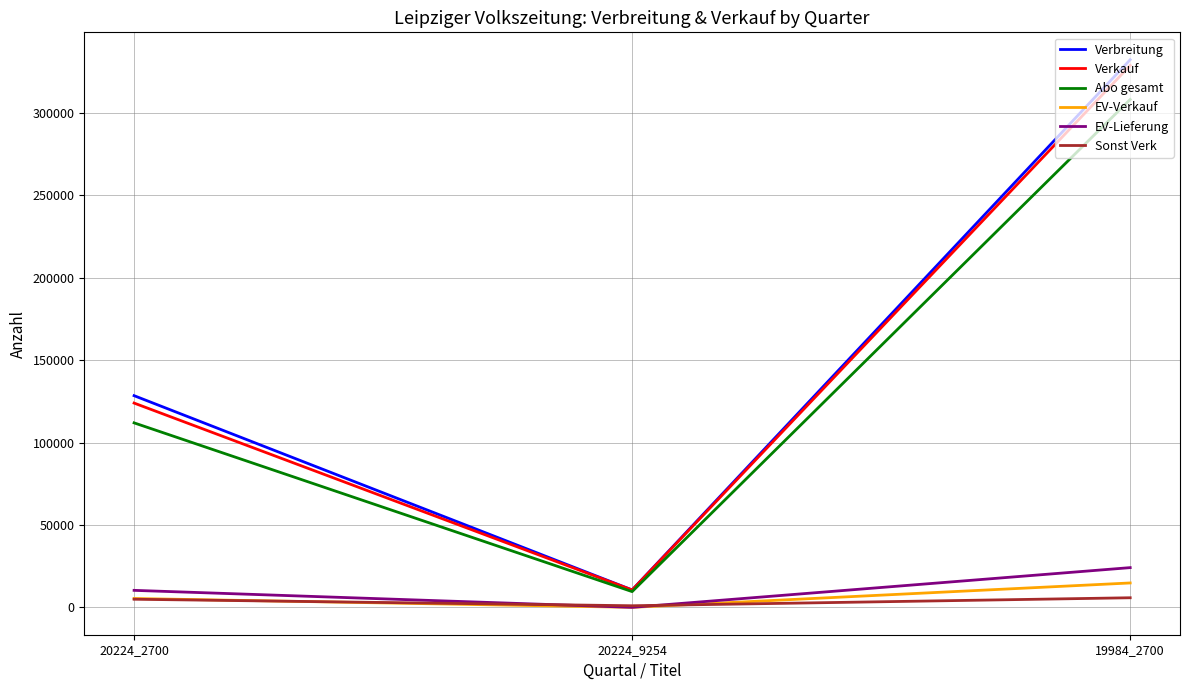

Which series has the largest range (max minus min)?

Verbreitung